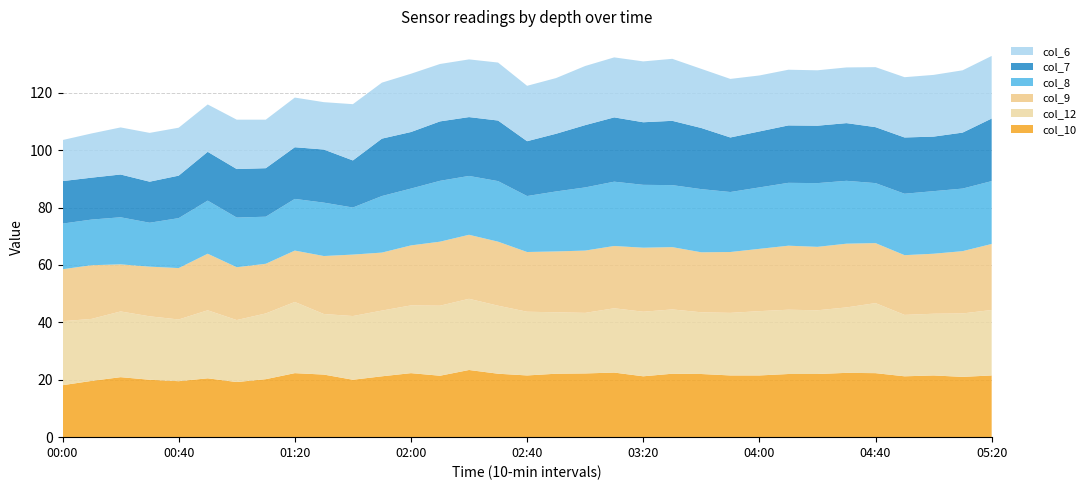

Reading left to right, what are all the values shown in this chart?

col_6: 14.3	15.4	16.4	17.0	16.7	16.5	17.2	16.9	17.3	16.5	19.6	19.5	20.3	20.0	20.1	20.2	19.3	19.4	20.6	20.9	21.2	21.6	20.6	20.4	19.5	19.4	19.3	19.4	20.9	21.0	21.5	21.7	21.8
col_7: 14.8	14.6	14.9	14.3	14.8	17.0	16.9	16.9	18.0	18.5	16.4	20.0	19.7	20.7	20.5	21.1	19.1	20.1	21.7	22.4	21.8	22.4	21.3	19.0	19.5	20.0	20.0	20.1	19.5	19.6	19.0	19.5	21.8
col_8: 15.9	15.9	16.4	15.3	17.4	18.5	17.3	16.4	18.0	18.6	16.4	19.7	19.8	21.2	20.5	21.1	19.5	20.9	22.0	22.4	21.9	21.6	22.0	20.9	21.4	21.9	22.2	21.9	20.9	21.4	21.8	21.8	21.9
col_9: 18.1	18.7	16.4	17.3	17.9	19.7	18.4	17.3	17.9	20.2	21.4	20.2	20.9	22.3	22.3	22.3	20.8	21.2	21.7	21.7	22.3	21.7	20.9	21.2	21.7	22.3	22.1	22.2	20.9	20.8	20.9	21.7	23.0
col_10: 18.1	19.6	20.9	20.0	19.5	20.5	19.2	20.2	22.3	21.8	20.0	21.2	22.3	21.4	23.4	22.1	21.5	22.1	22.2	22.5	21.2	22.1	22.0	21.5	21.5	22.0	22.0	22.4	22.3	21.2	21.5	21.0	21.5
col_12: 22.3	21.6	22.9	22.1	21.5	23.7	21.6	22.9	24.8	21.1	22.2	22.9	23.6	24.4	24.8	23.7	22.2	21.4	21.1	22.4	22.5	22.4	21.5	21.8	22.4	22.4	22.2	22.8	24.4	21.4	21.5	22.1	22.8